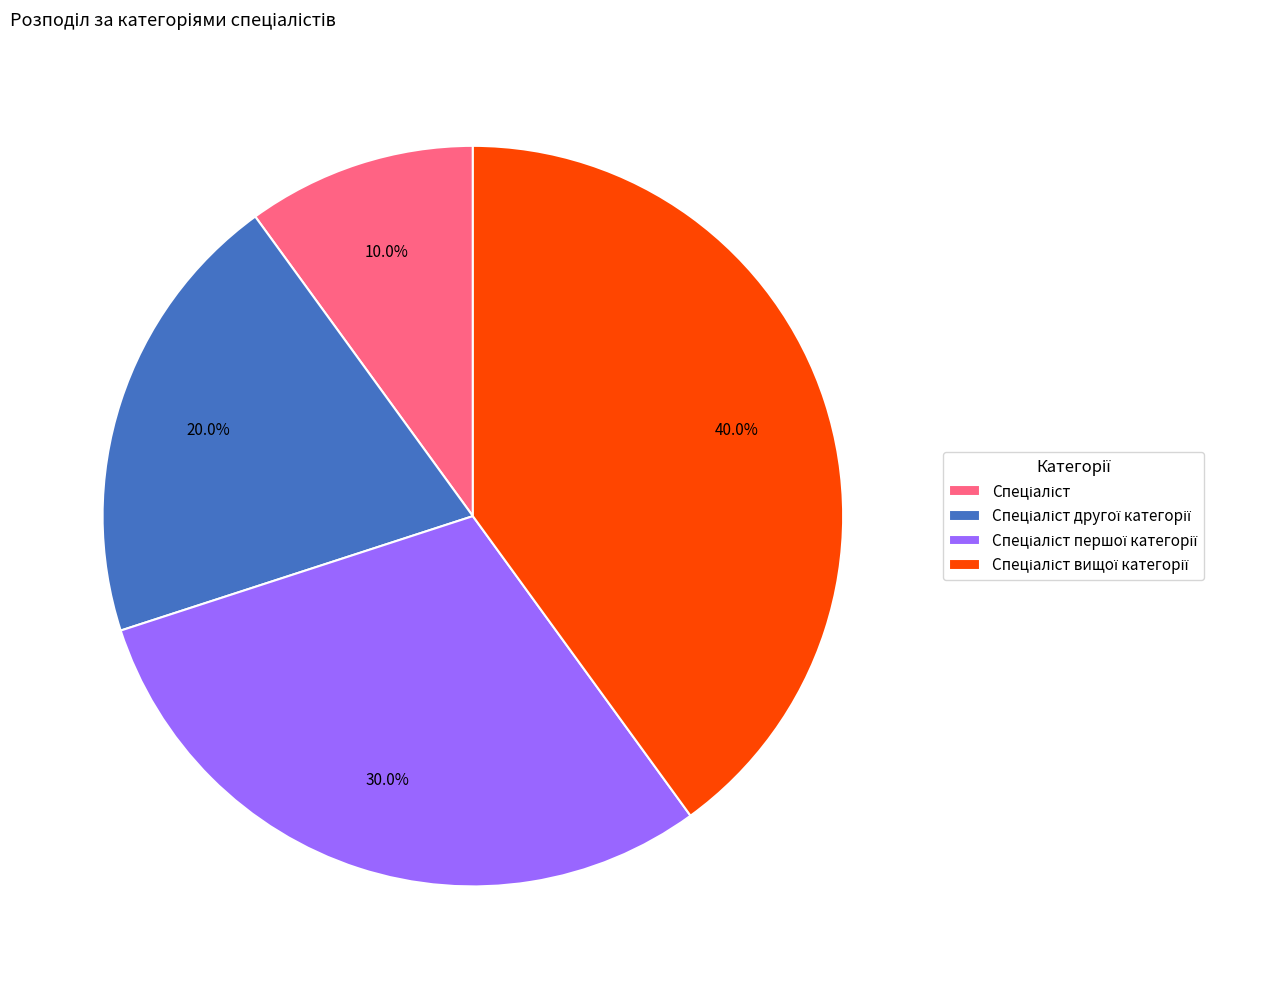

Is there any slice that represents more than half of the pie?

No